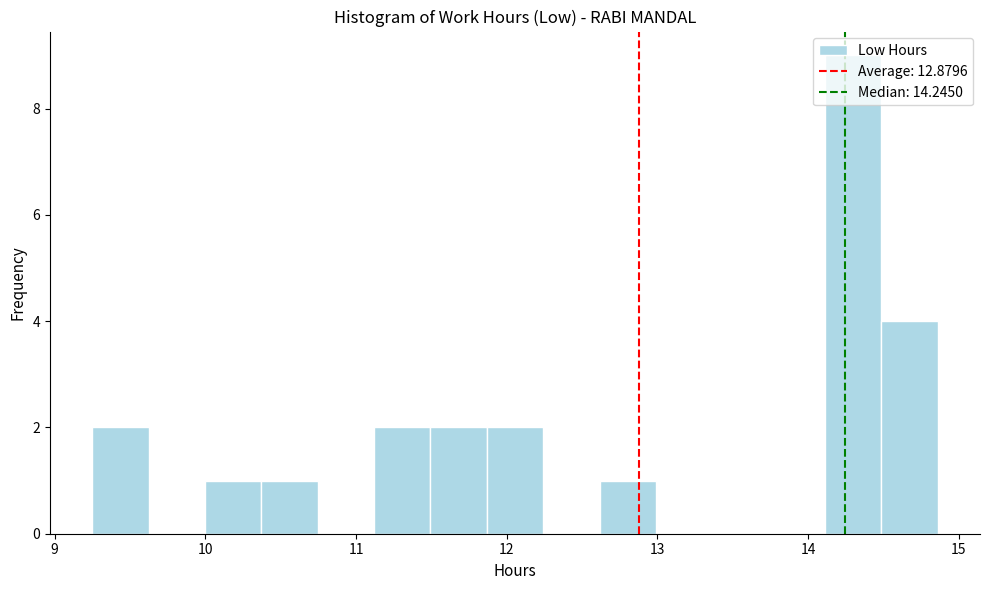

Around what value on the x-axis is the tallest bar? Give the approximate position of its centre, as read against the axis.

14.3